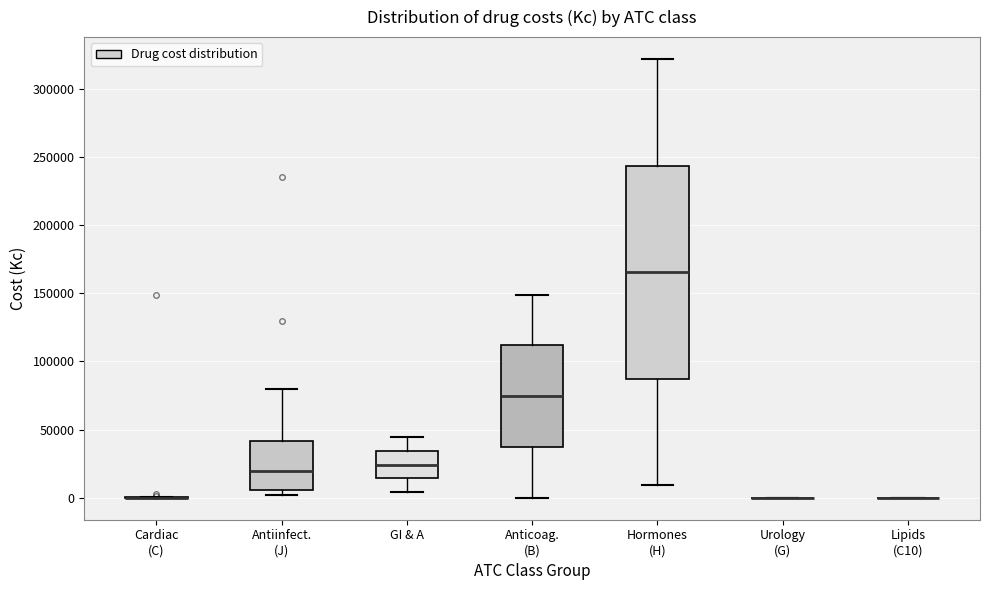

Which box is the tallest, from its lower edge to its upper edge?

Hormones (H)